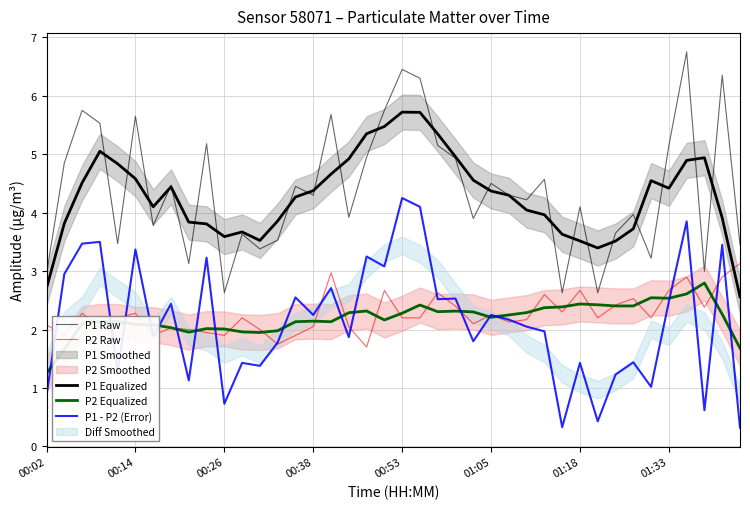

Read the P2 Equalized value at 01:05.

2.2